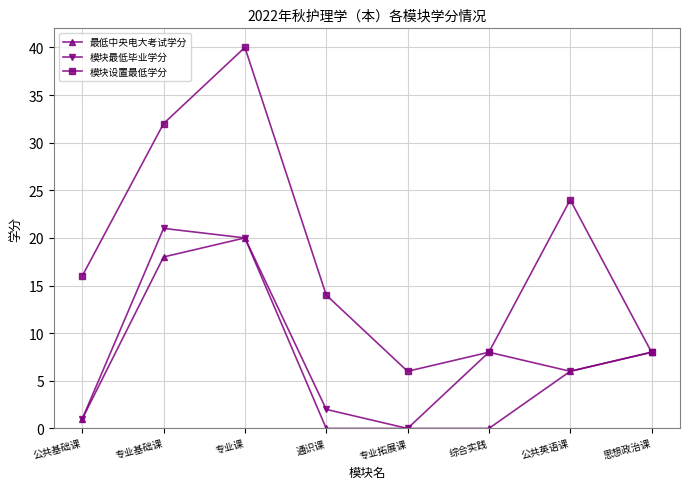

What is the label of the 6th point from the left?

综合实践